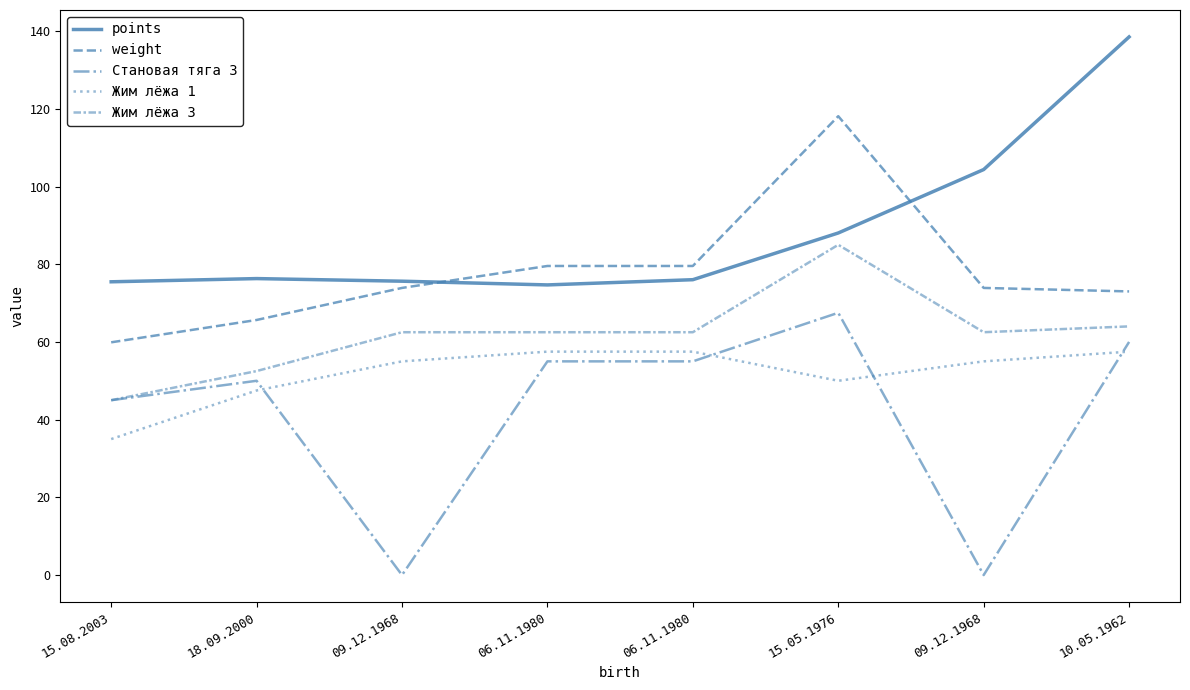

What is the difference between the Жим лёжа 3 values at 10.05.1962 and 06.11.1980?

1.5